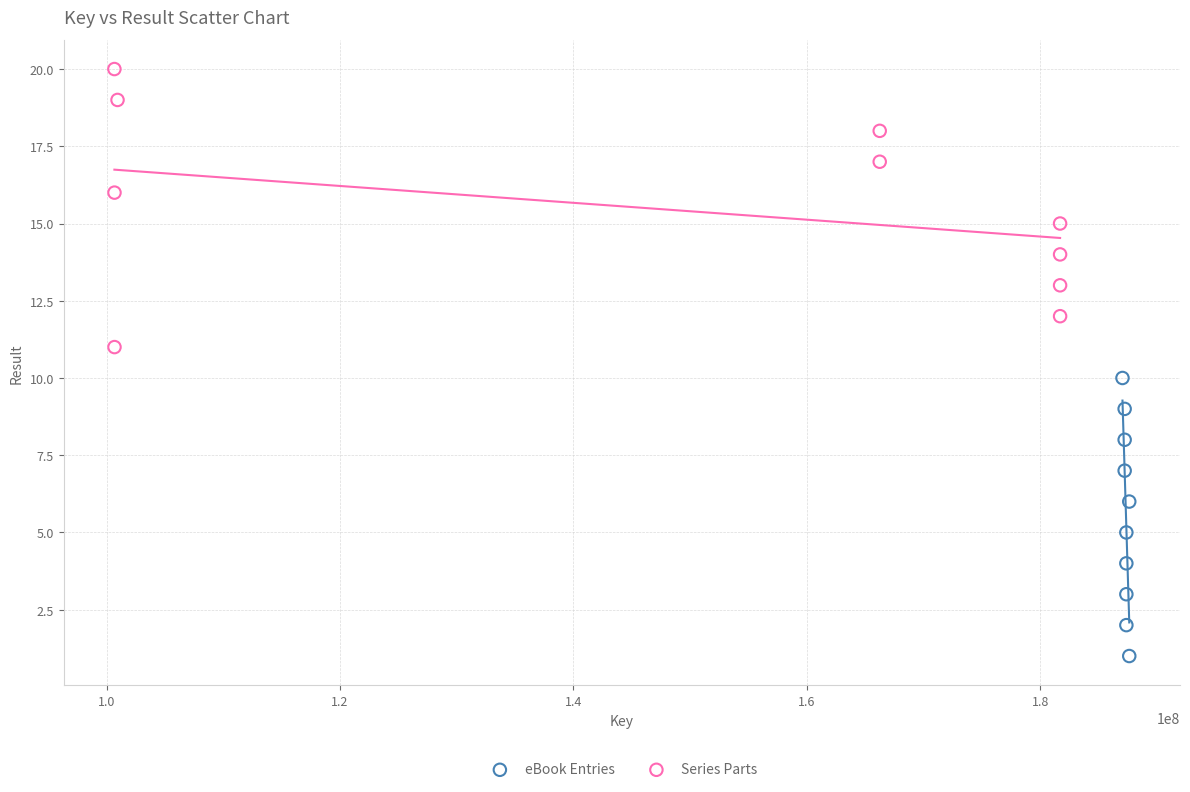

Which series contains the lowest Y value?

eBook Entries